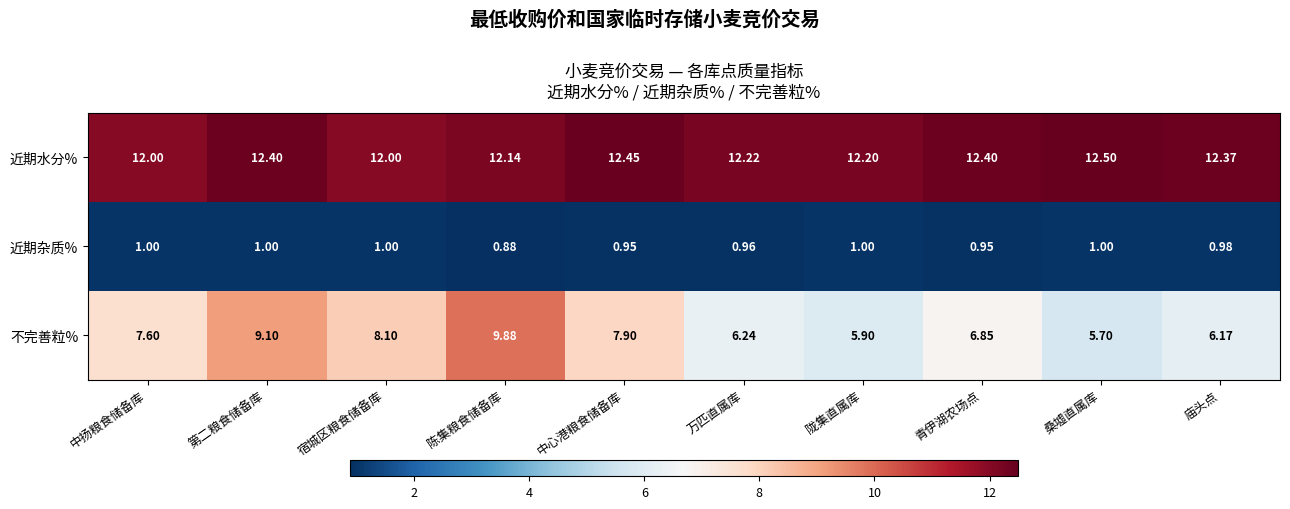

Is the value of 近期水分% at 桑墟直属库 greater than the value of 不完善粒% at 中心港粮食储备库?

Yes